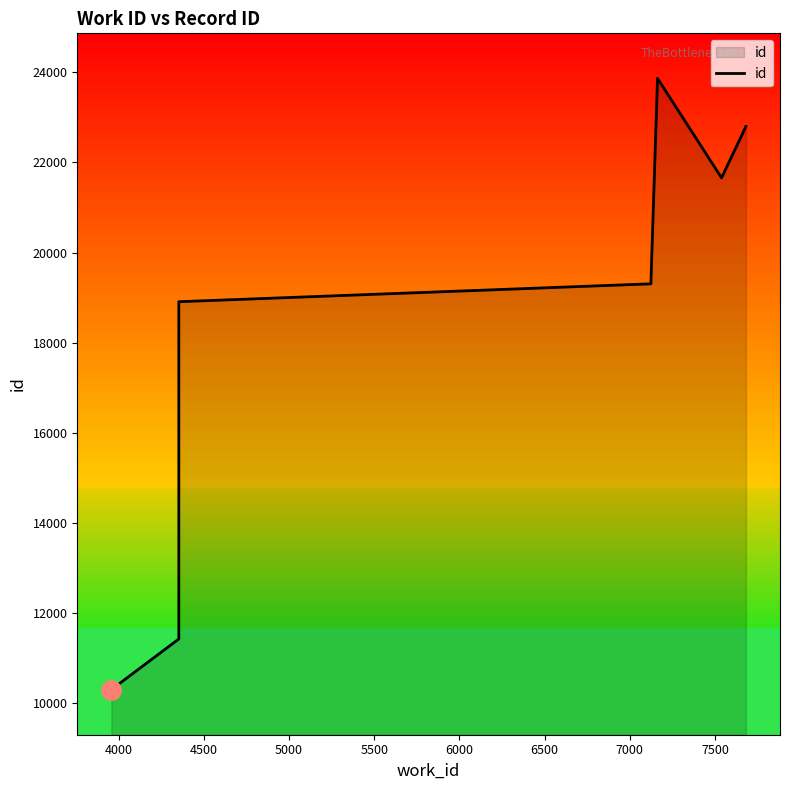

How many interior local peaks (higher than both neighbors) does the data have?

1